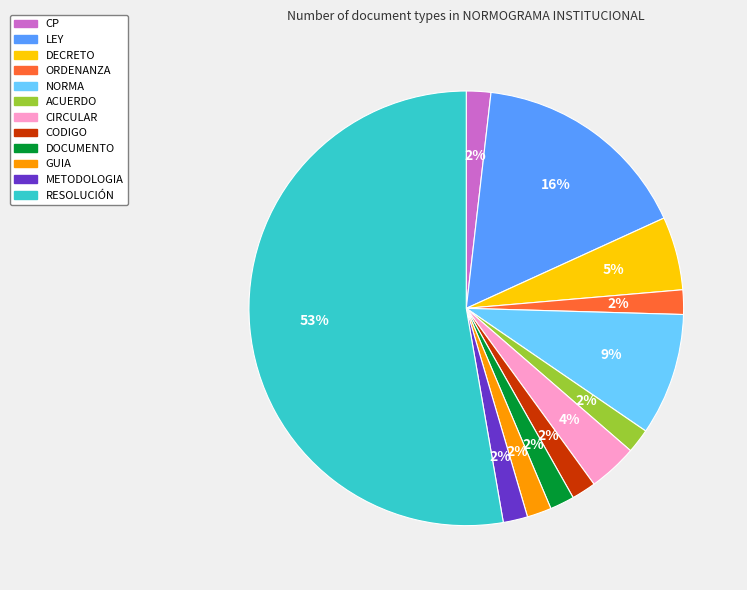

How many slices are in this pie chart?

12